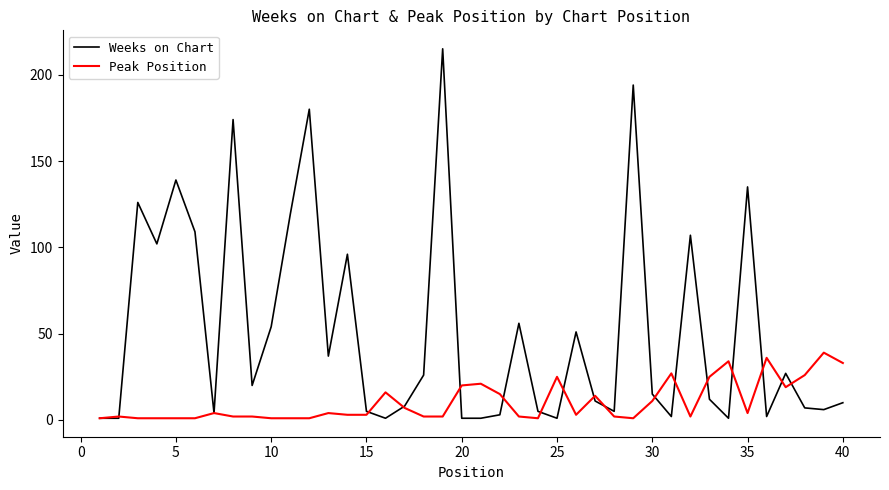

Which series has the largest total across all categories?

Weeks on Chart